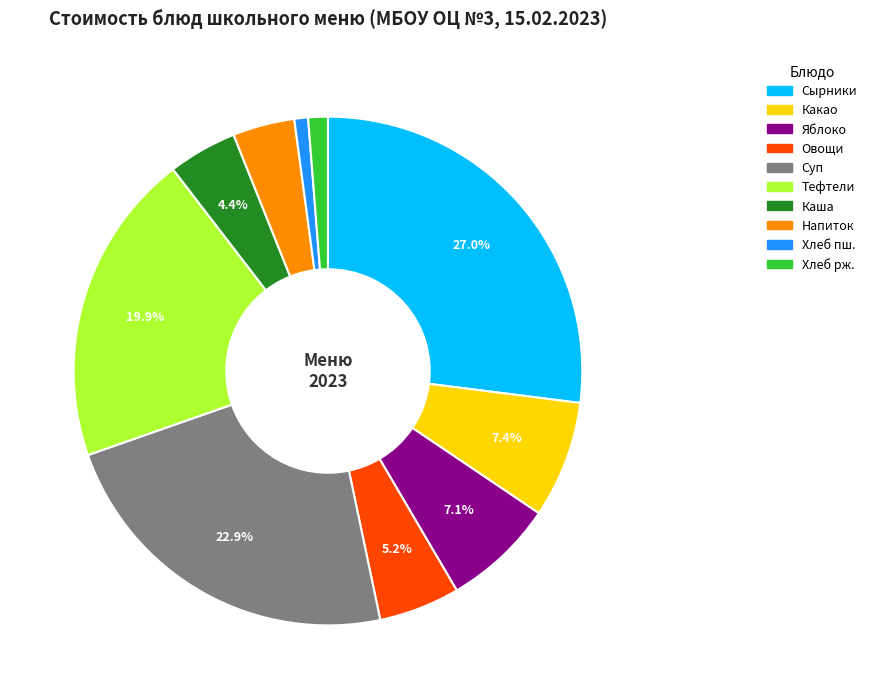

Is there any slice that represents more than half of the pie?

No